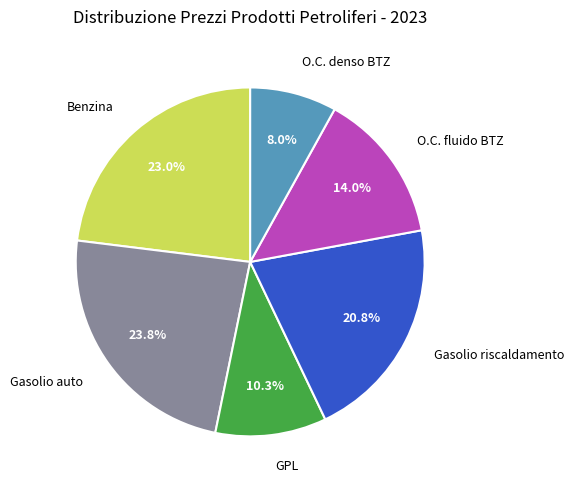

Does any single category account for the majority?

No